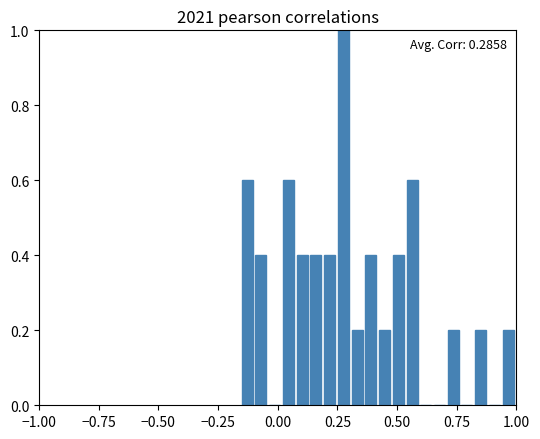

Around what value on the x-axis is the tallest bar? Give the approximate position of its centre, as read against the axis.

0.25